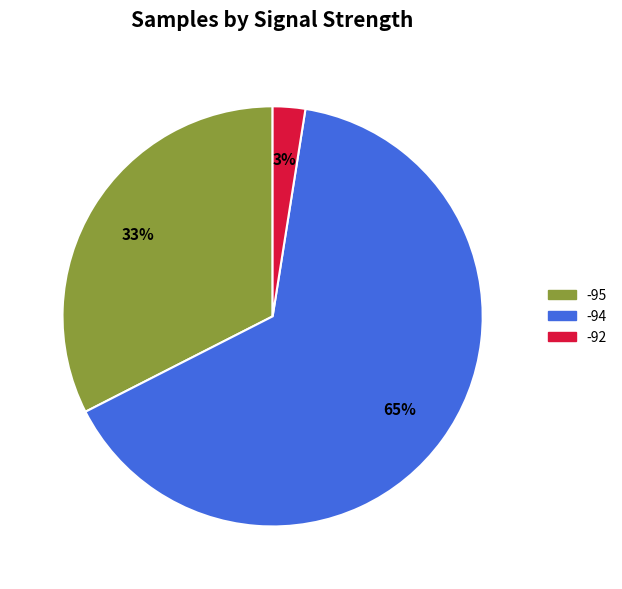

To the nearest percent, what is the average slice percentage?

33%